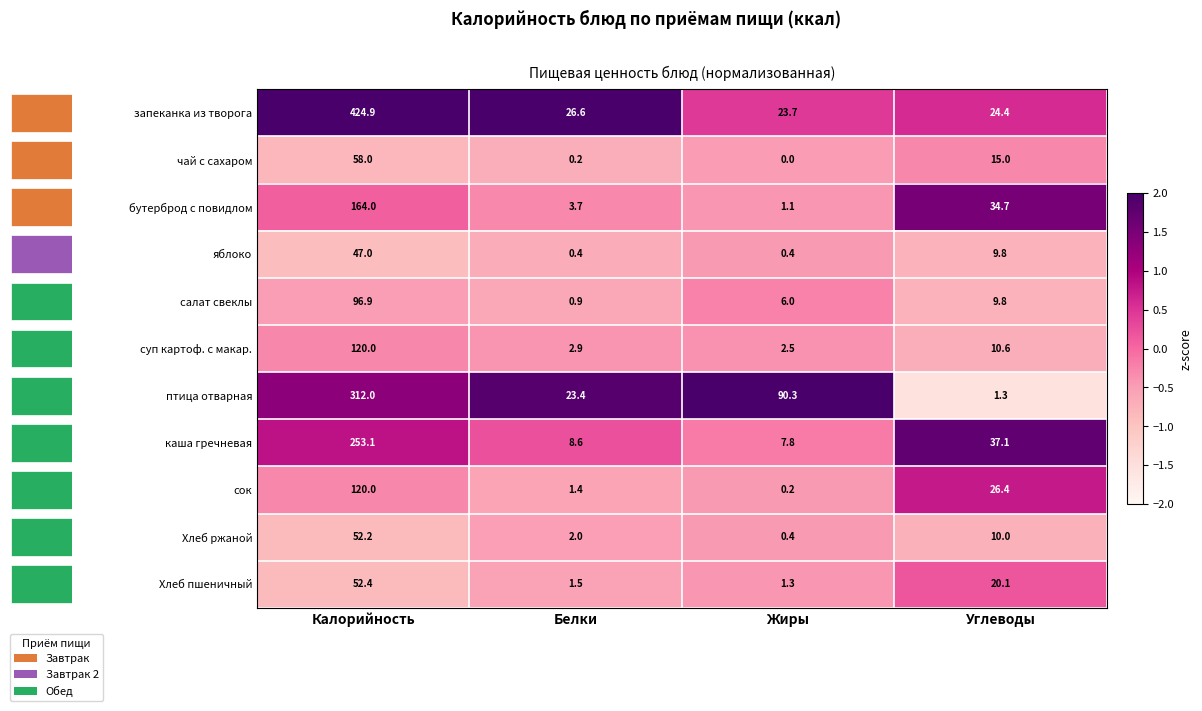

What is the sum of all Хлеб ржаной values?

64.6